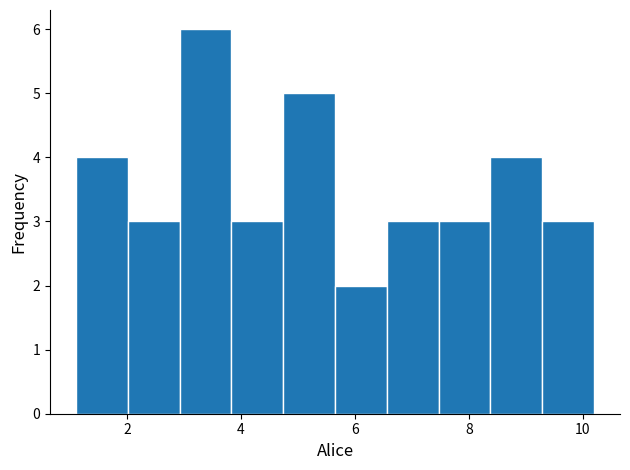

Over which range of the x-axis is the bar tallest?

3.0 to 3.8